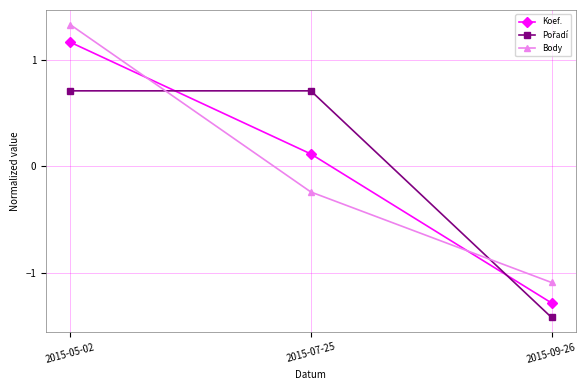

List the labels in order of Body value, smallest first.

2015-09-26, 2015-07-25, 2015-05-02